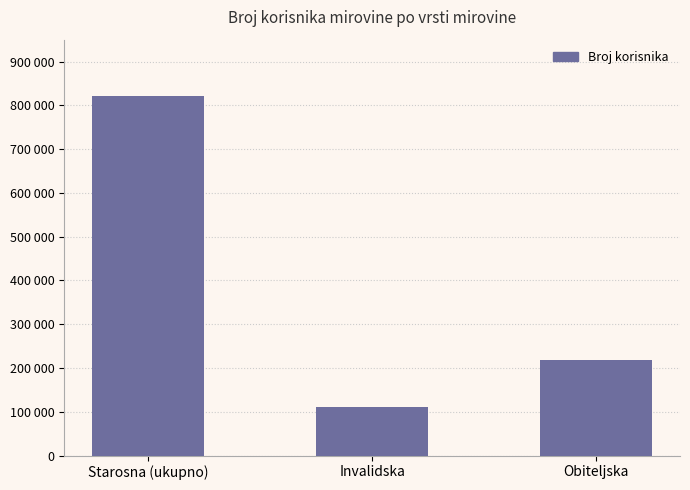

At which label does the data first exceed 218892?

Starosna (ukupno)